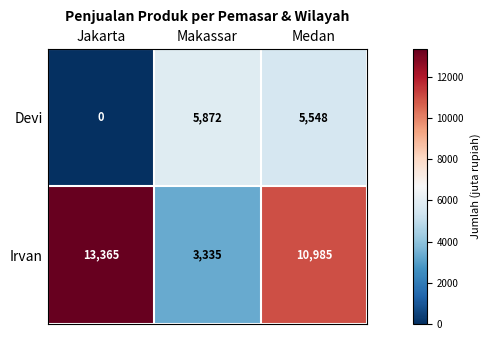

At Makassar, list the series in order from largest to smallest.

Devi, Irvan